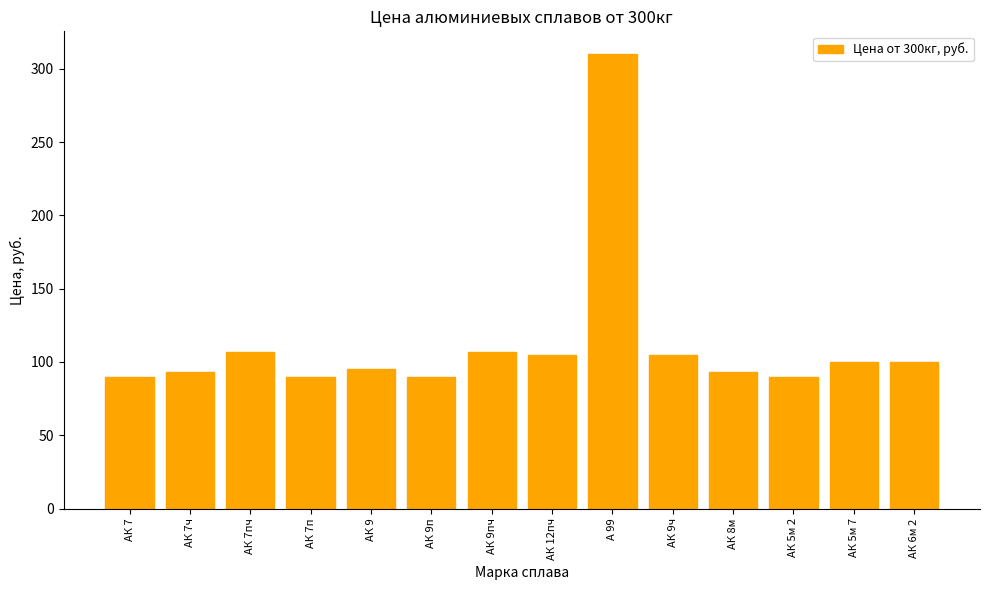

Count the number of data series in this chart.

1